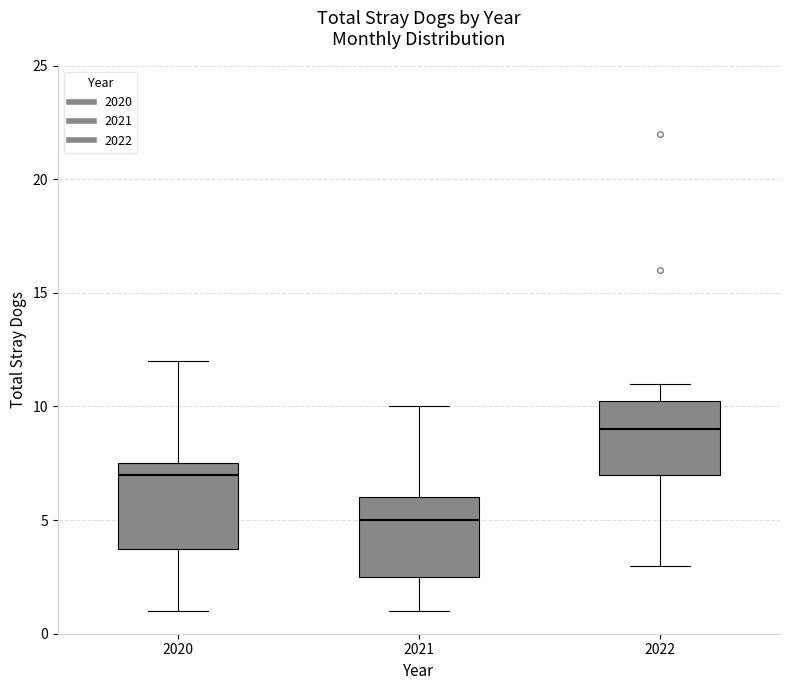

Which box's median line is the lowest?

2021